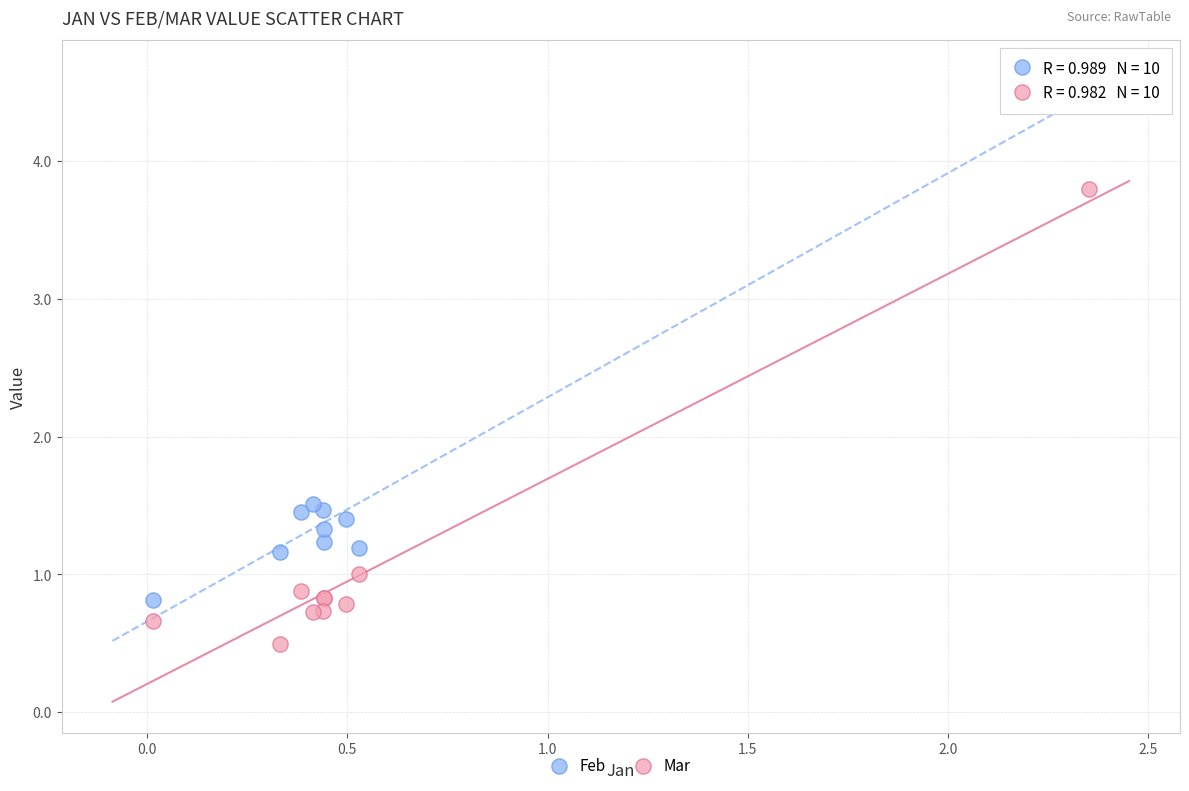

Which series reaches the minimum Y coordinate?

Mar